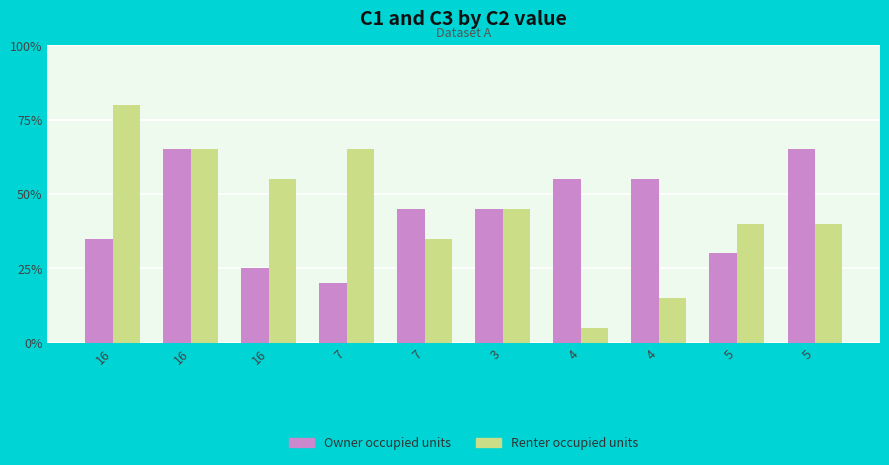

Does the chart contain stacked bars?

No